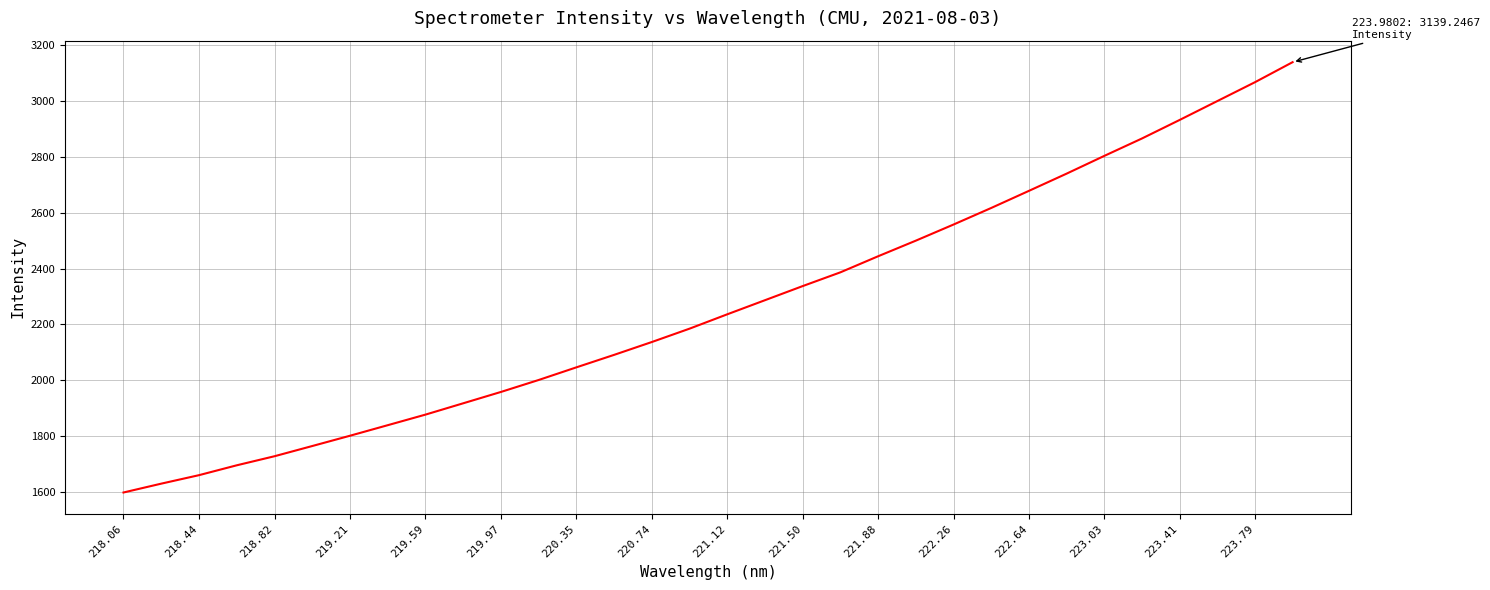

What is the average value?

2266.2